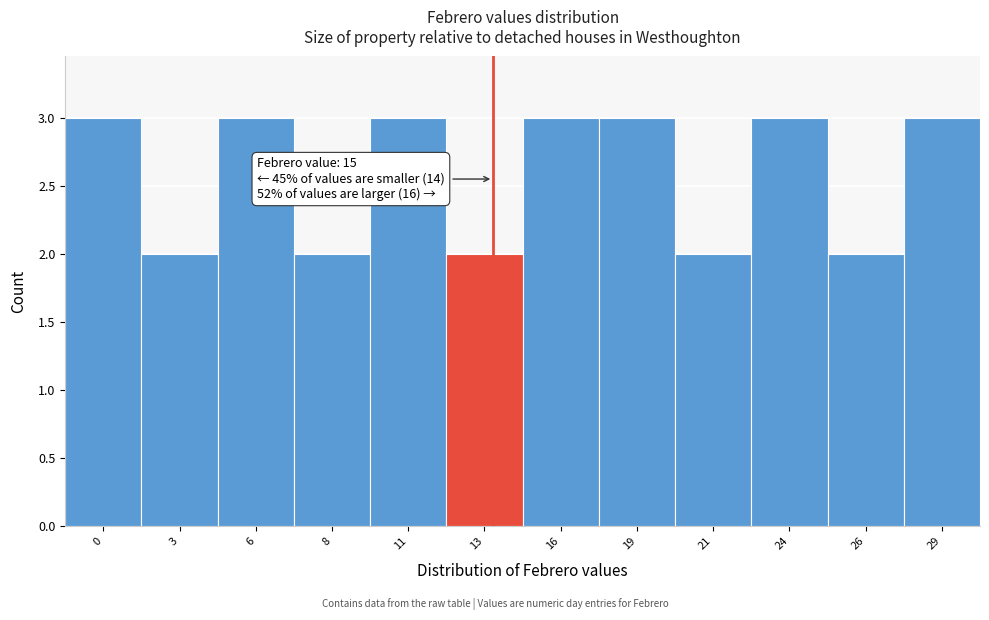

Reading left to right, extract all data points from this chart.

3	2	3	2	3	2	3	3	2	3	2	3